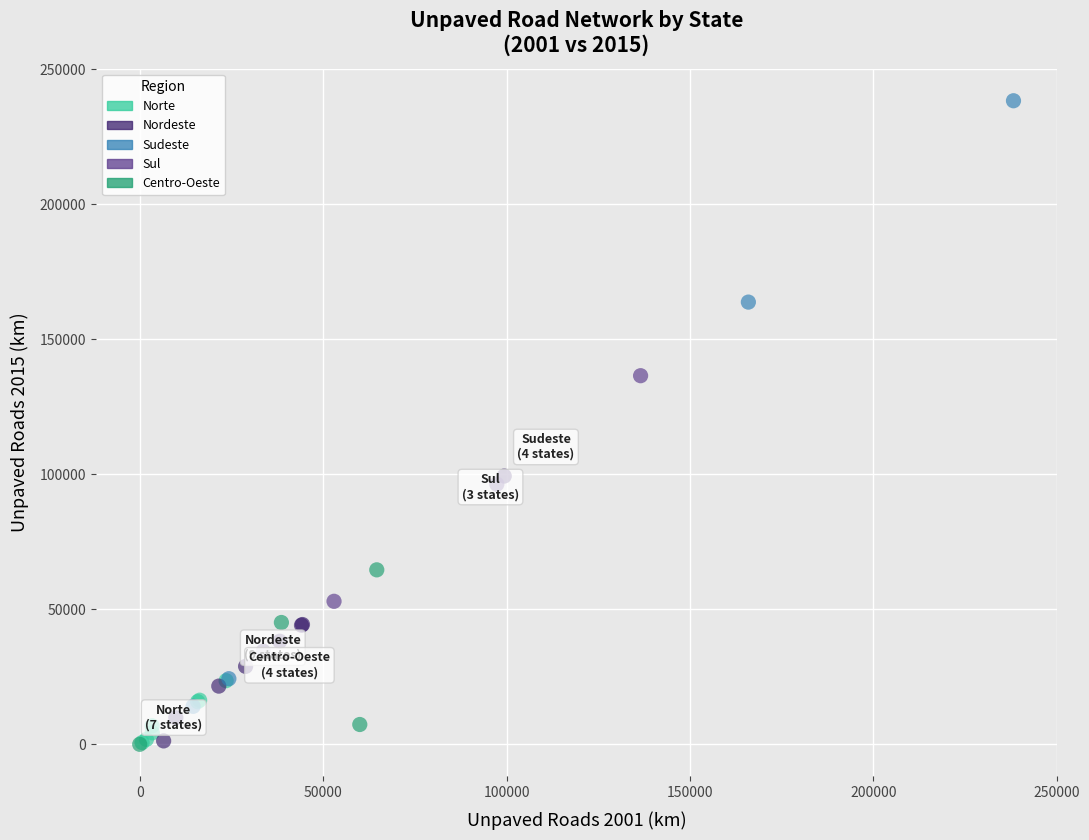

Which series has the widest spread of Y values?

Sudeste